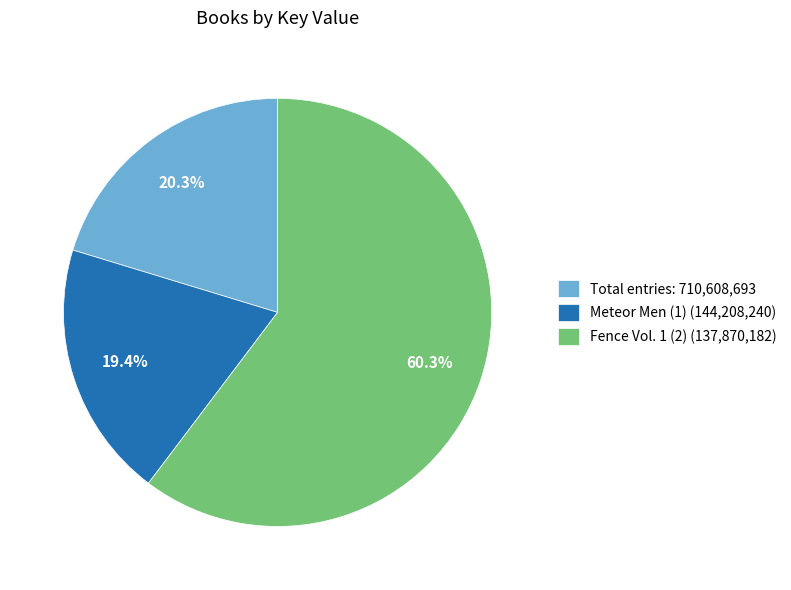

Rank the categories by value from lowest to highest.

Meteor Men (1) (144,208,240), Total entries: 710,608,693, Fence Vol. 1 (2) (137,870,182)